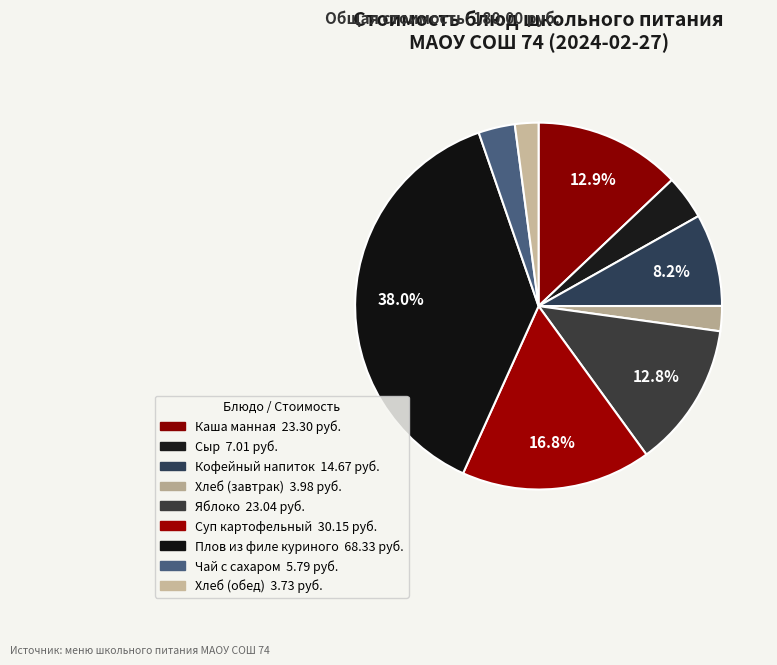

Is there any slice that represents more than half of the pie?

No